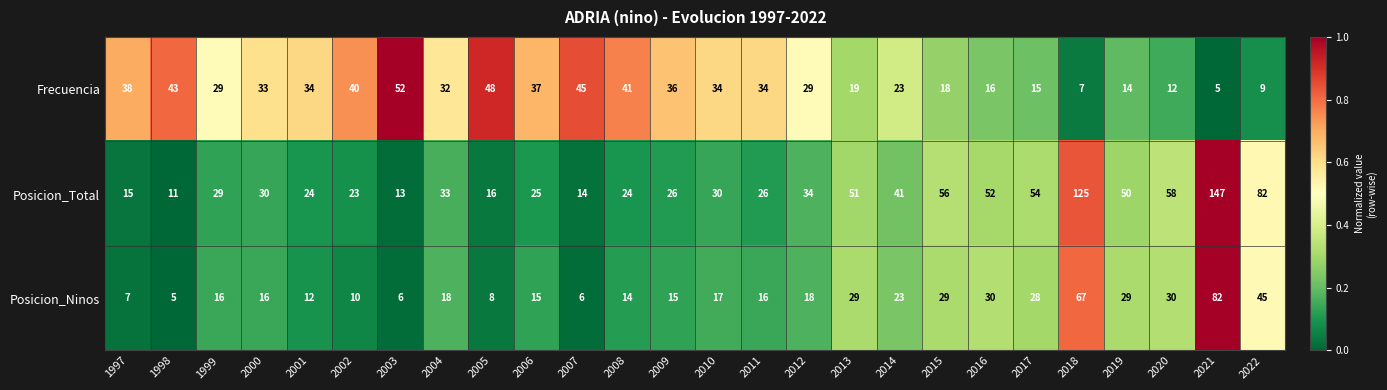

What is the difference between the maximum and minimum values in the Posicion_Ninos series?

77